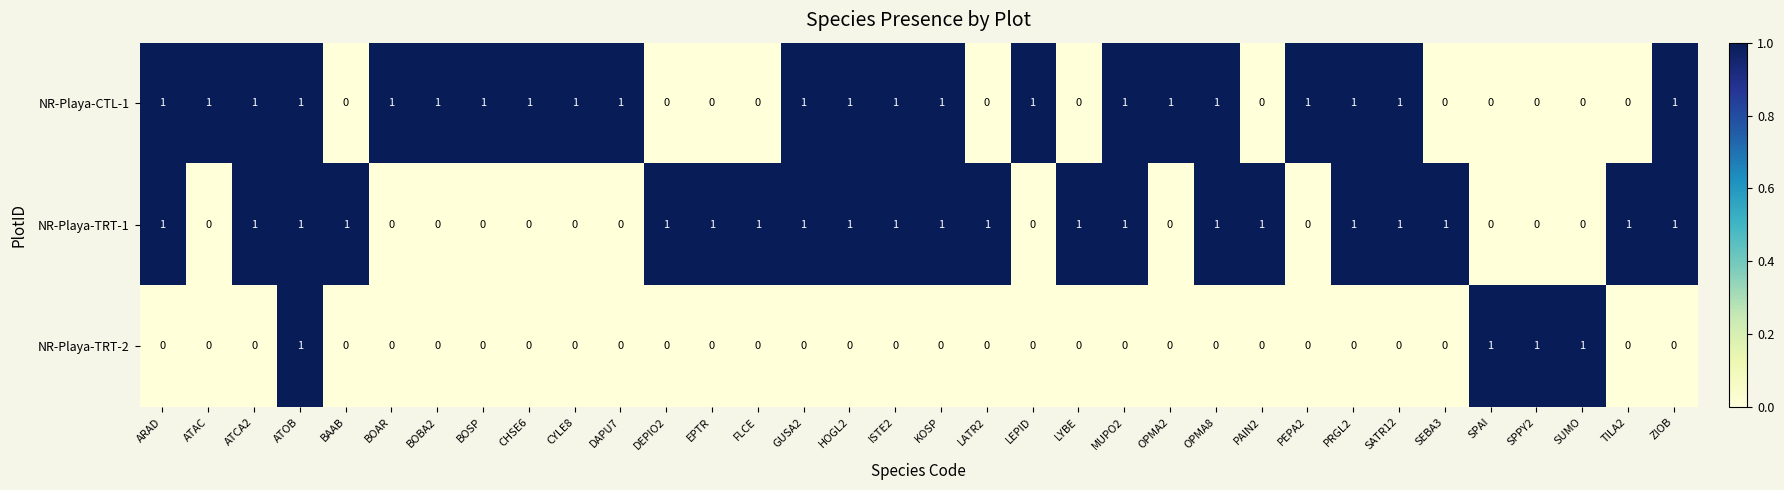

True or false: NR-Playa-CTL-1 has a value of 0 at BOSP.

False